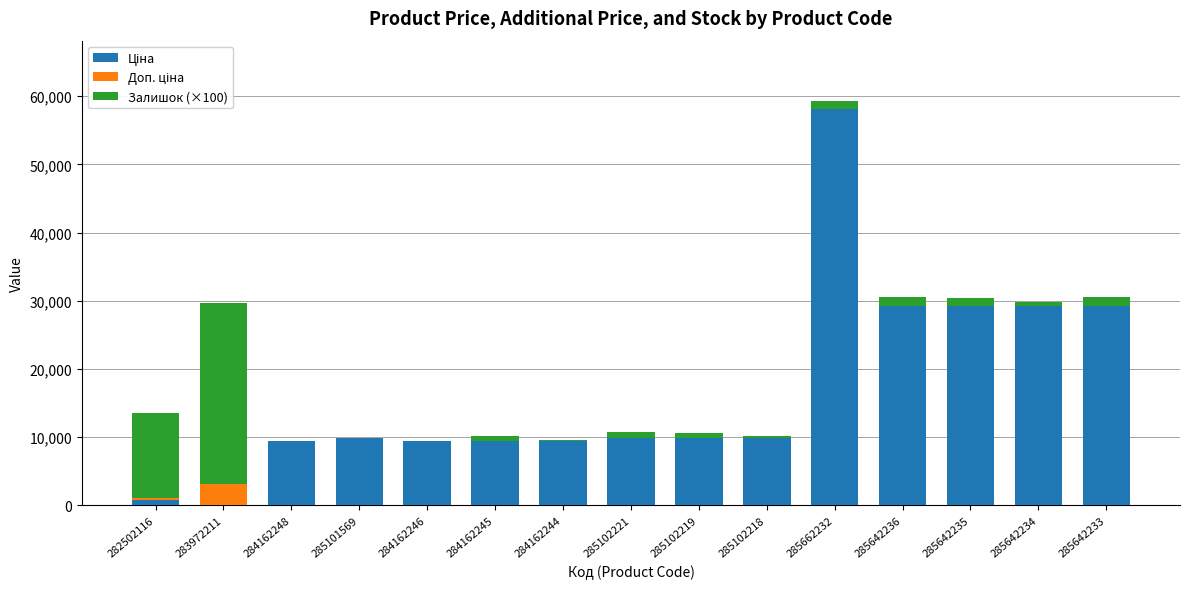

At which category is the sum across all series the highest?

285662232